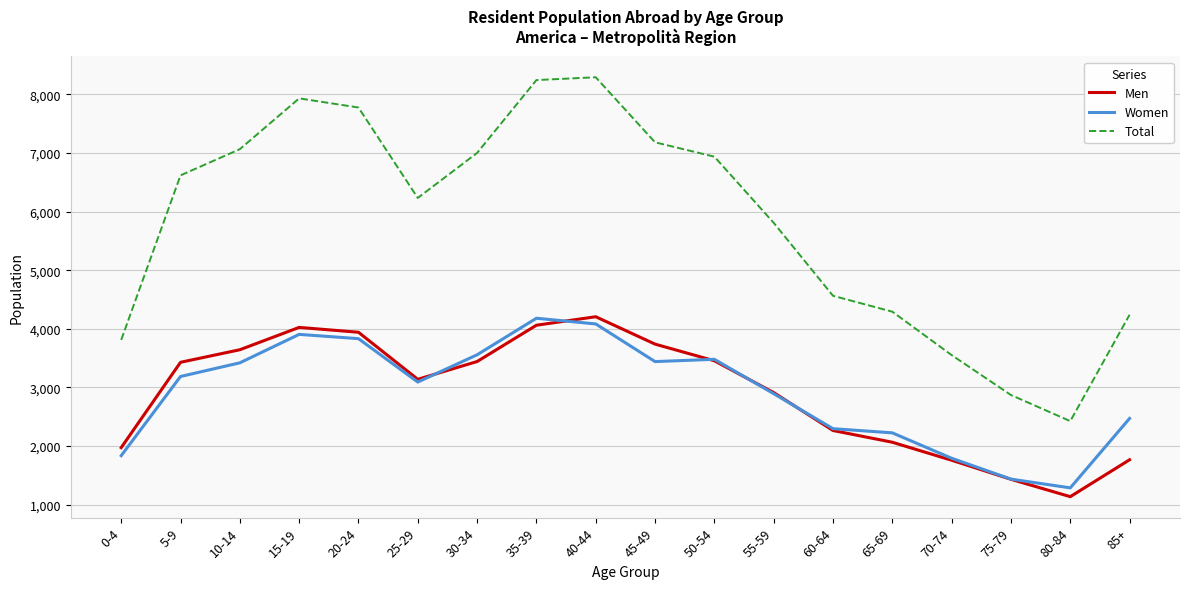

At which category does the chart reach its minimum across all series?

80-84